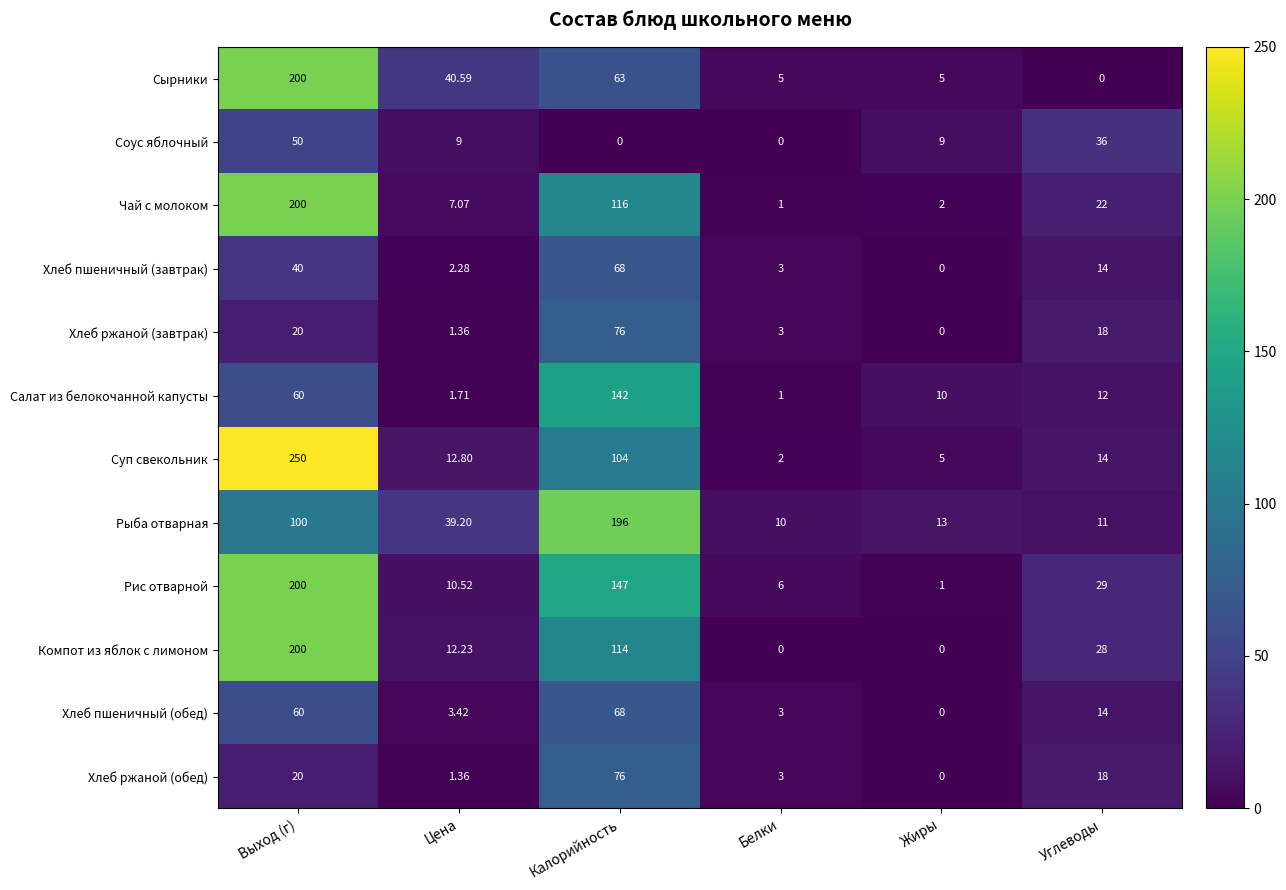

Which series has the widest spread of values?

Суп свекольник